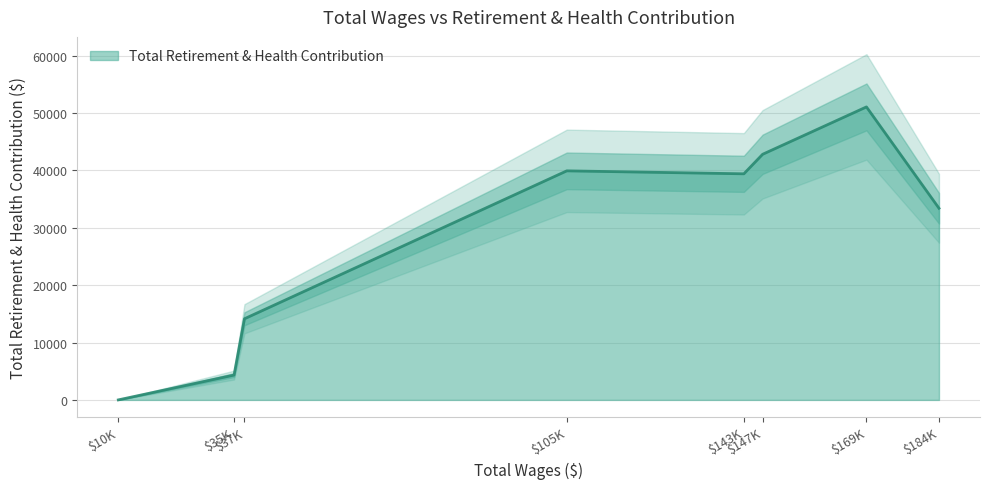

The chart shows a value of 21749 at 37675.0. True or false?

False